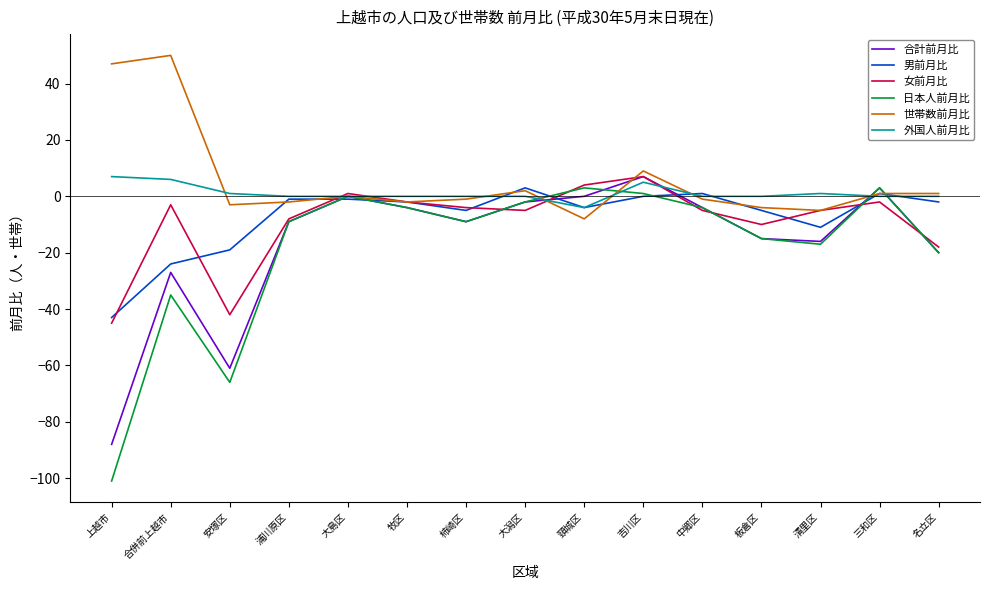

How many interior local valleys does the 合計前月比 series have?

3